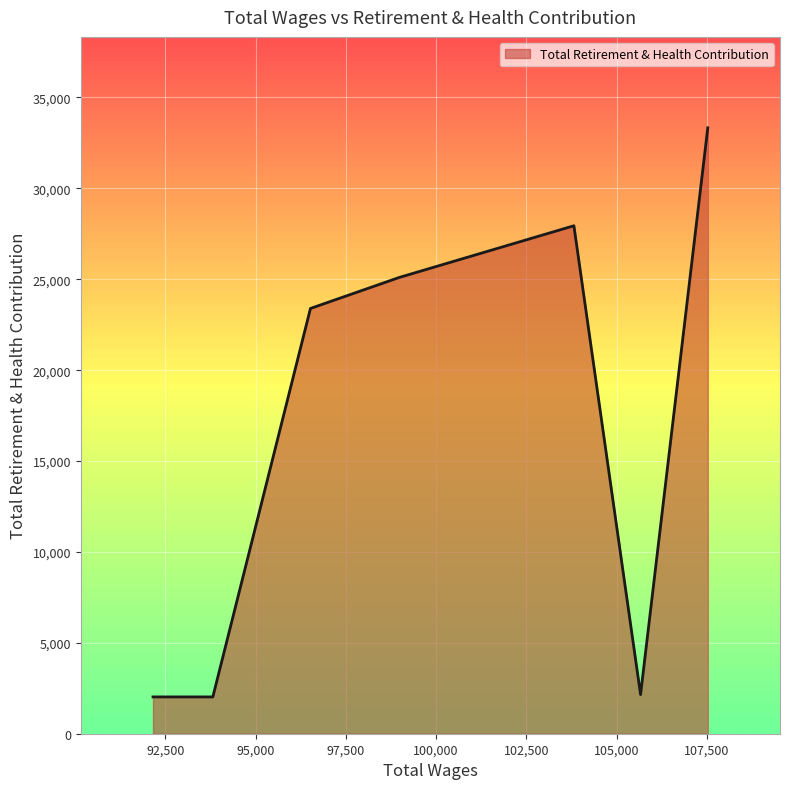

What is the difference between the maximum and minimum values?

31307